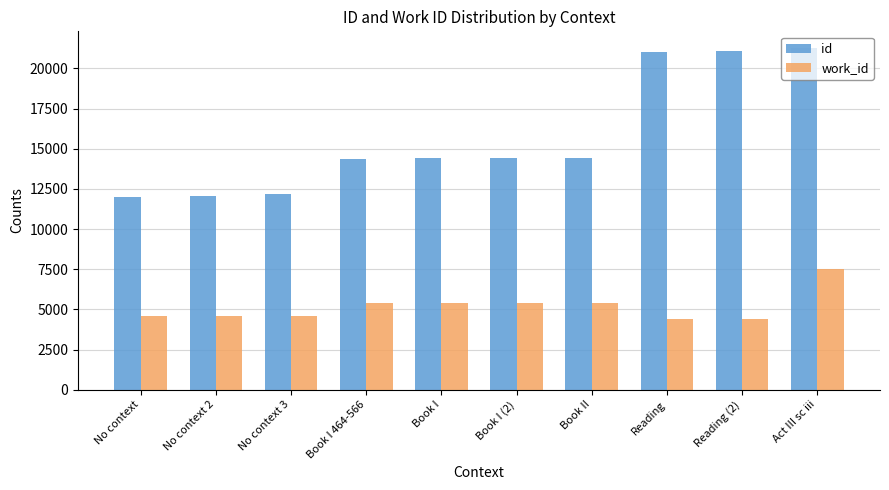

What is the total value across all series at No context?

16564